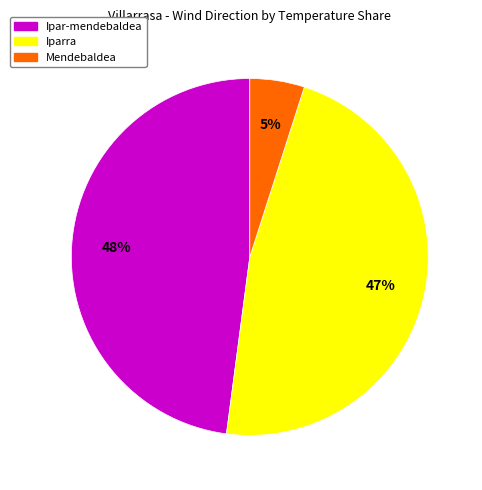

Is there any slice that represents more than half of the pie?

No